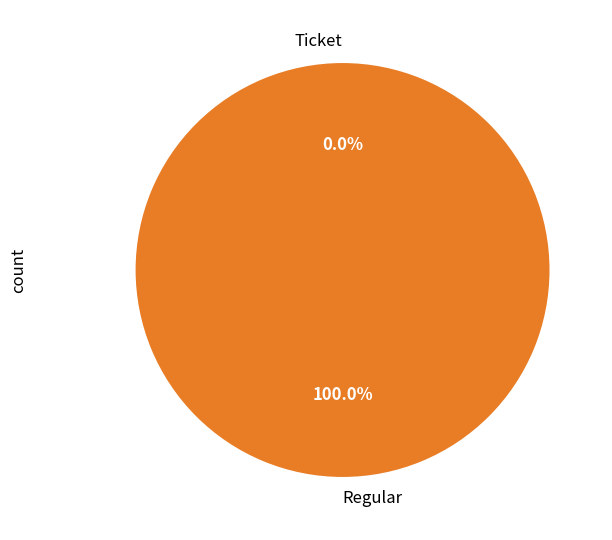

To the nearest percent, what is the combined percentage of Ticket and Regular?

100%